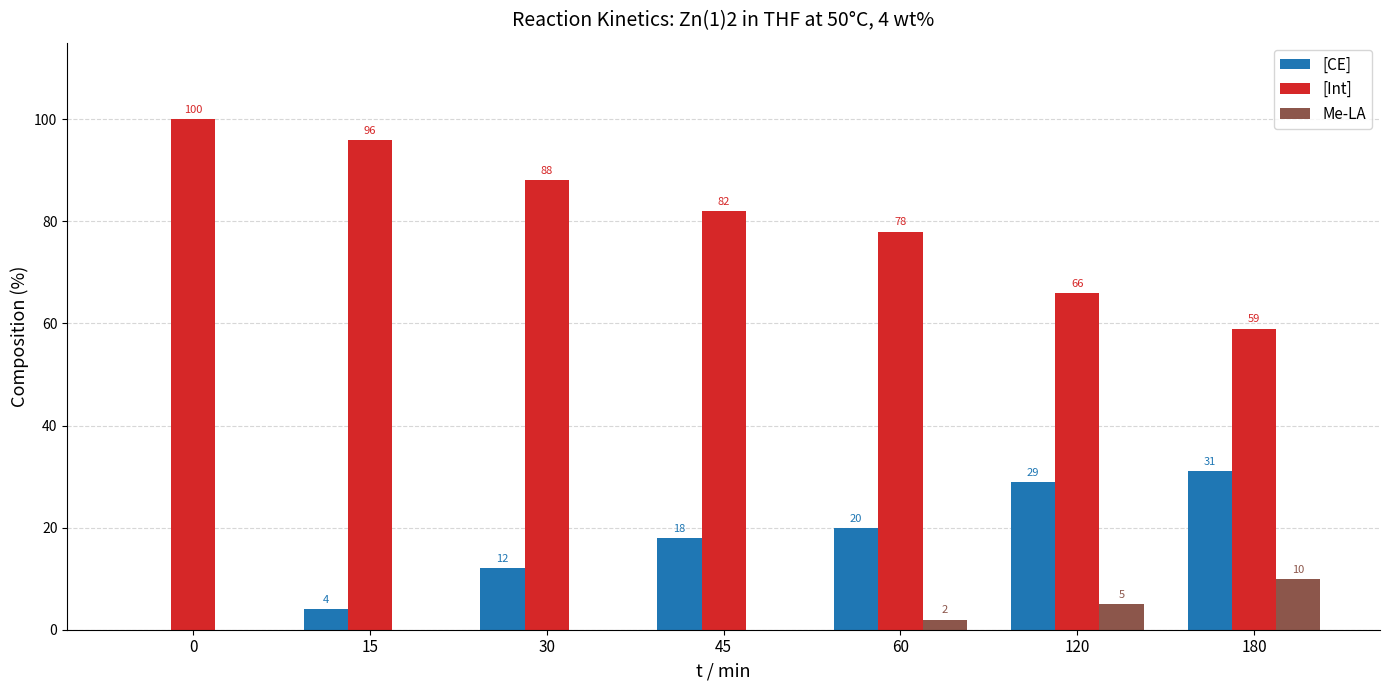

What is the sum of the Me-LA values at 15 and 60?

2